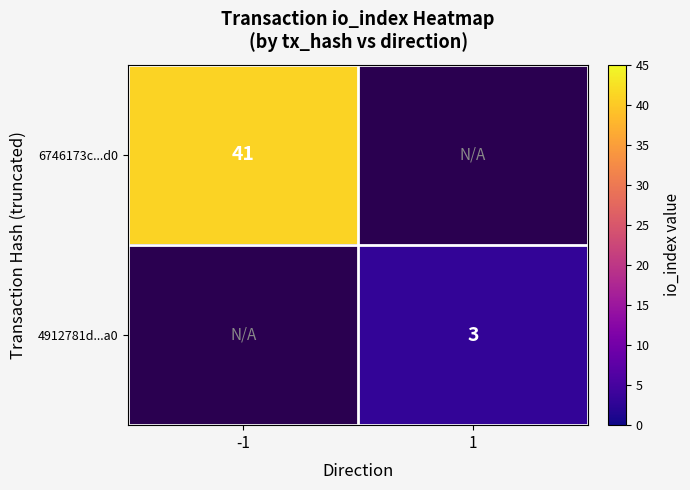

The 6746173c...d0 series shows 62 at -1. True or false?

False